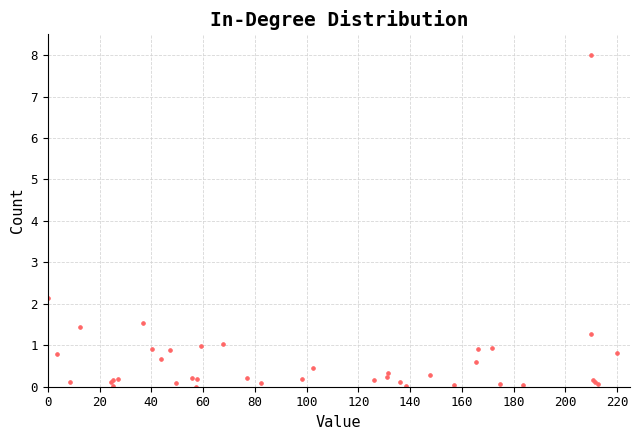

What Y value in the scatter plot is closest to 4?

2.1